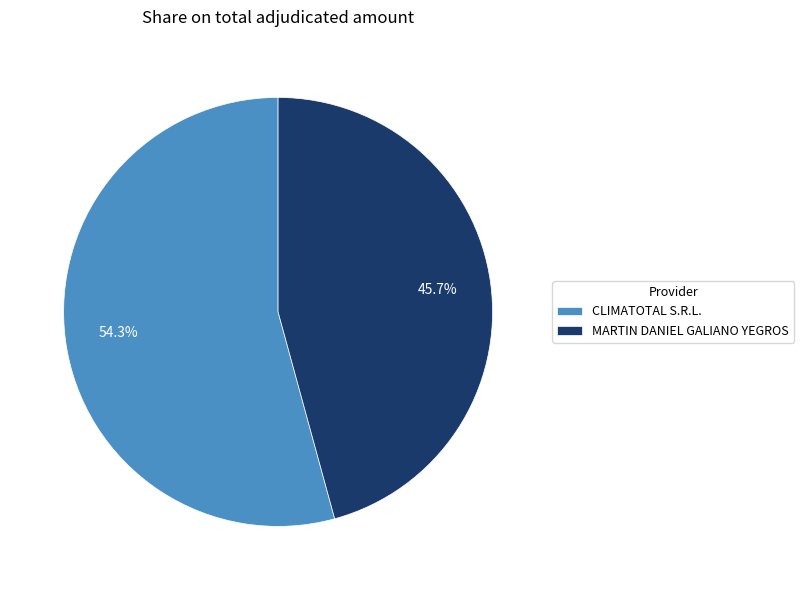

To the nearest percent, what is the difference between the largest and smallest slice percentages?

9%